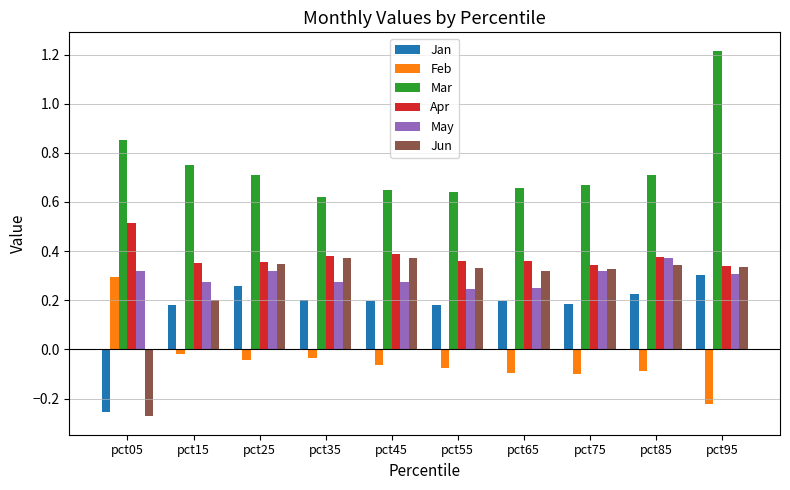

How many data points in Jan are less than 0?

1